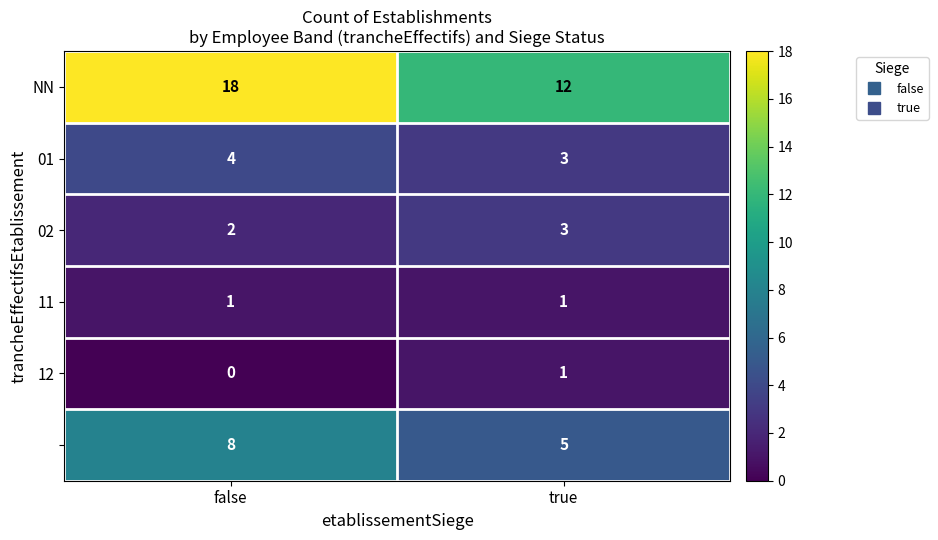

At which category does the chart reach its minimum across all series?

false